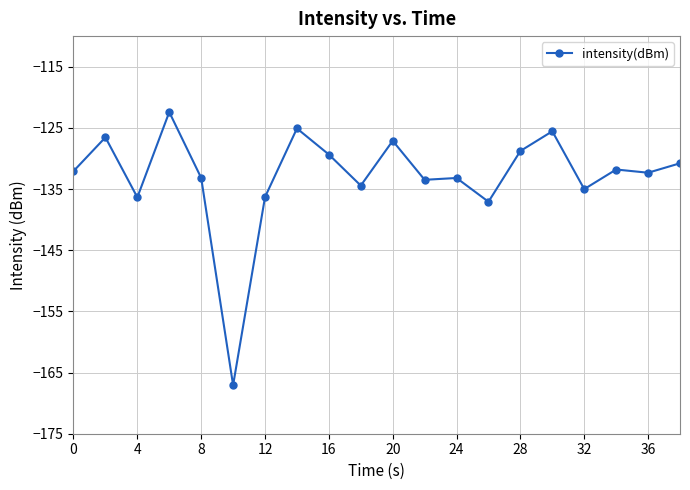

True or false: the data has more than 1 interior local peaks.

True